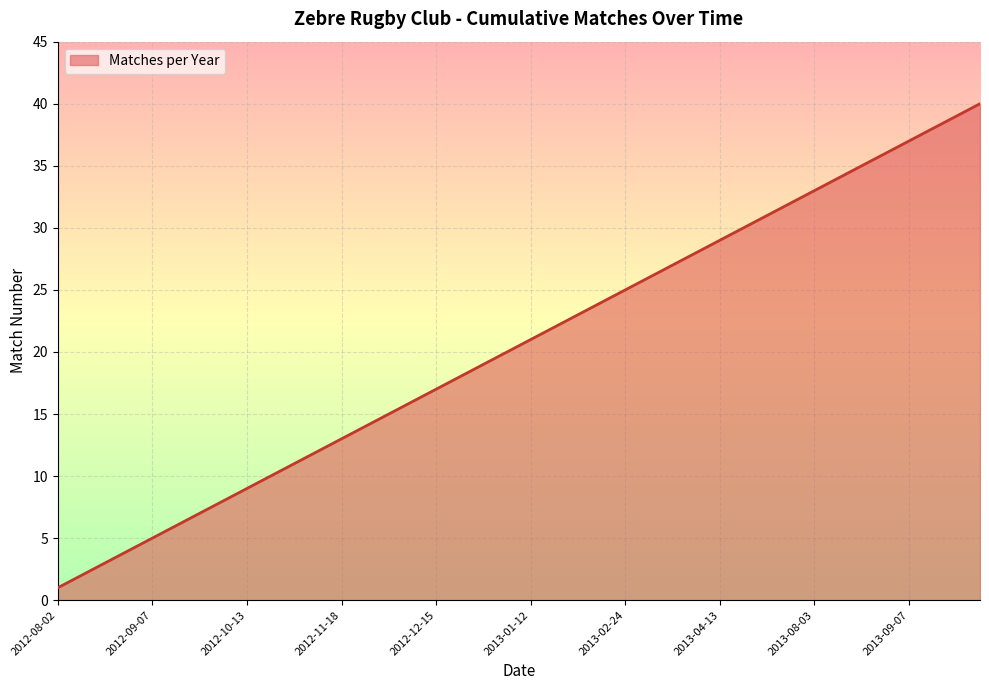

What is the smallest value displayed?

1